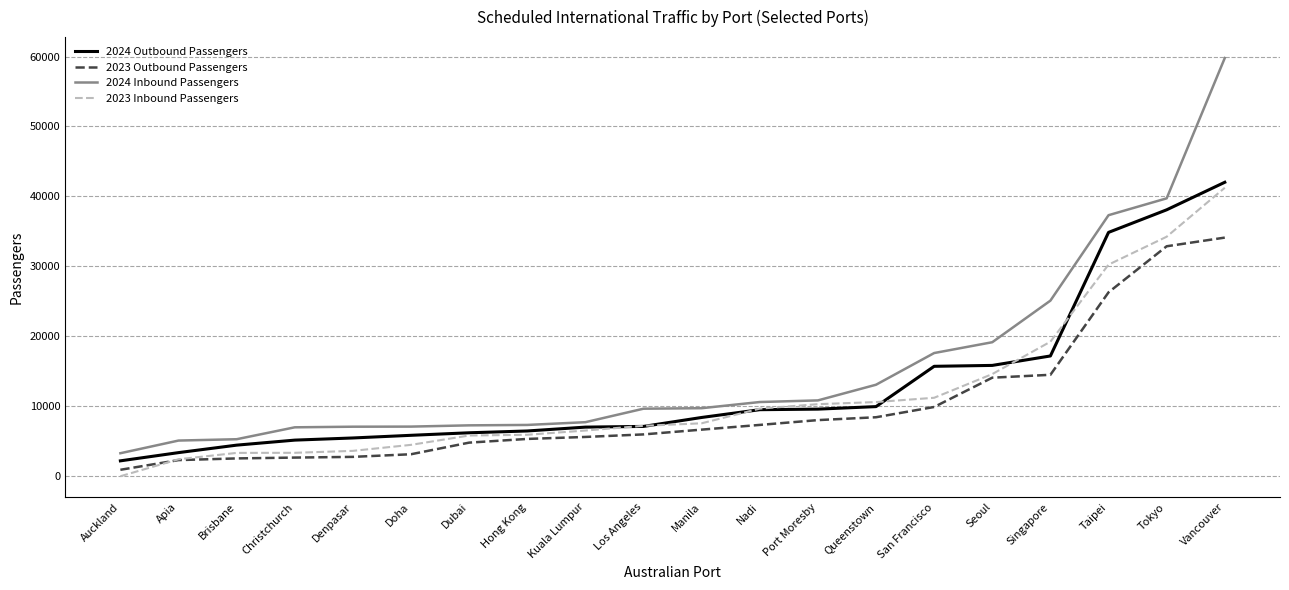

What is the difference between the highest and lowest values at Taipei?

11026